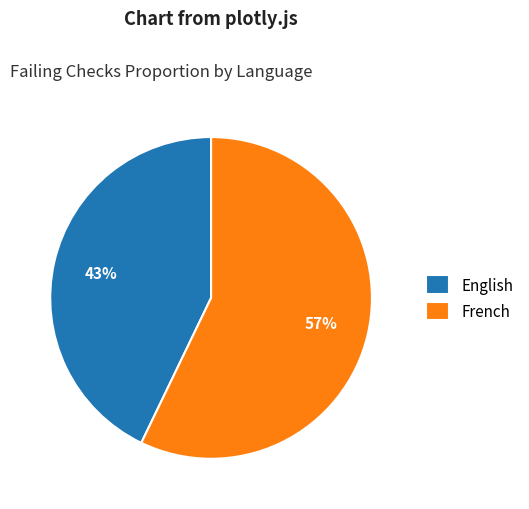

Combined, do English and French account for over 50%?

Yes